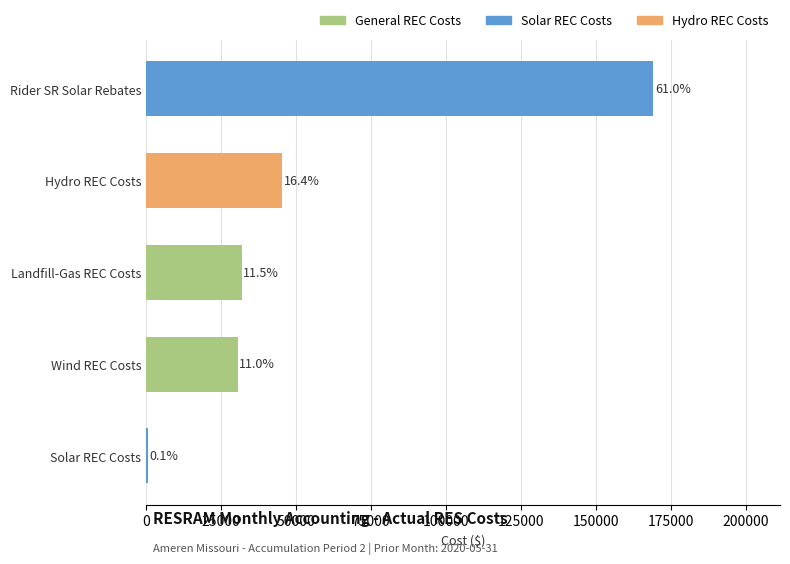

Are the bars horizontal?

Yes